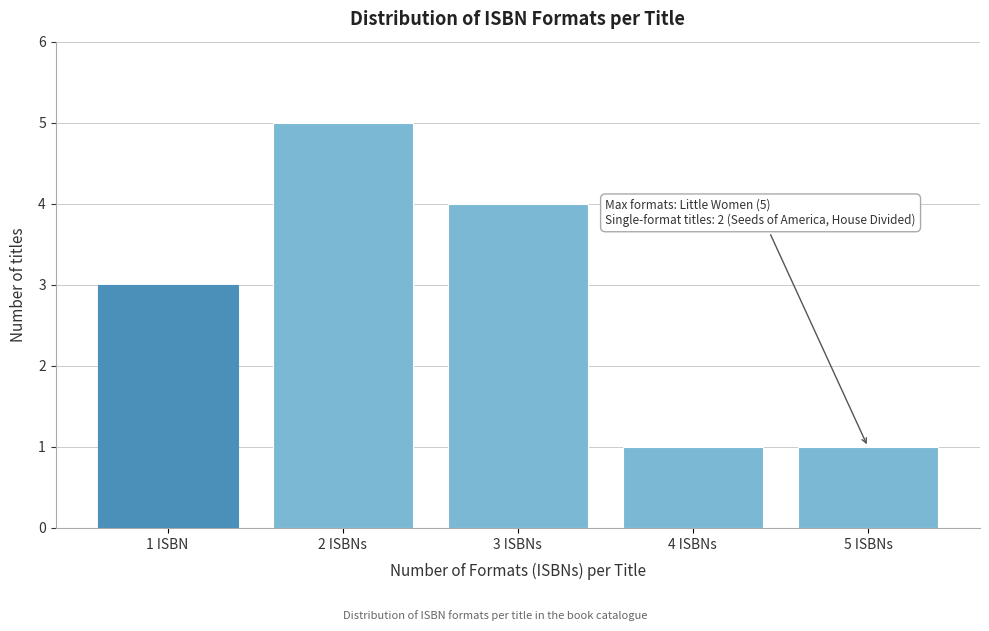

Reading right to left, list all the values displayed in this chart.

1	1	4	5	3